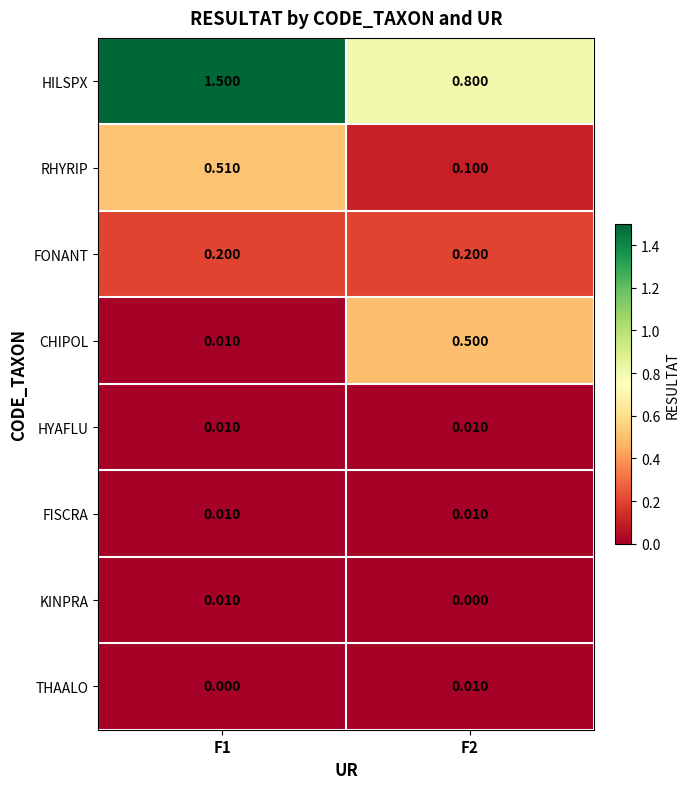

At how many categories does at least one series exceed 0?

2